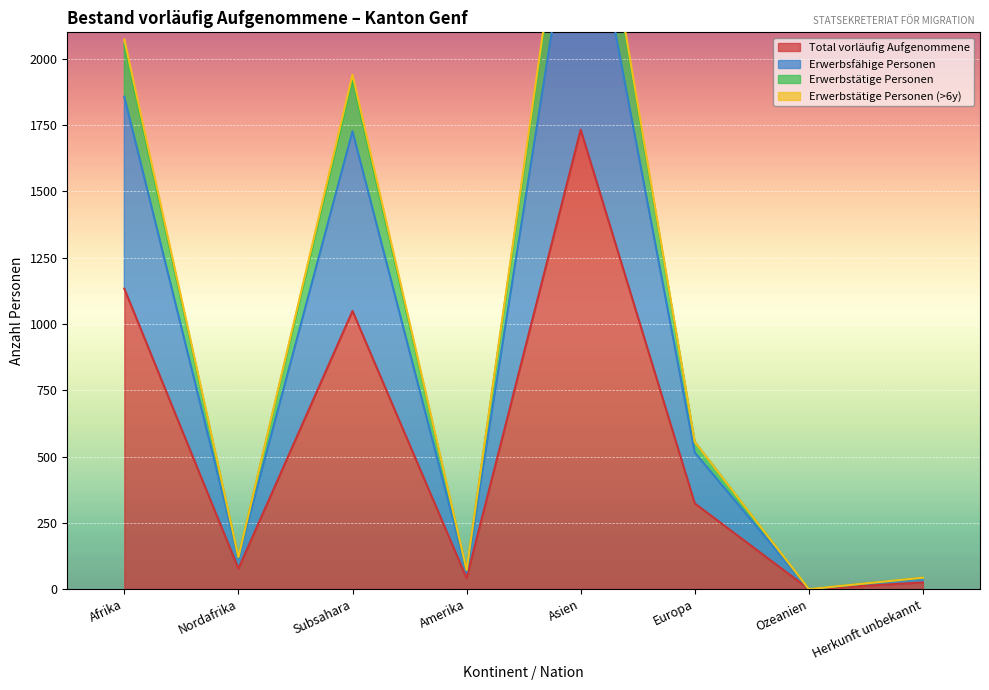

At which label does Total vorläufig Aufgenommene reach its peak?

Asien